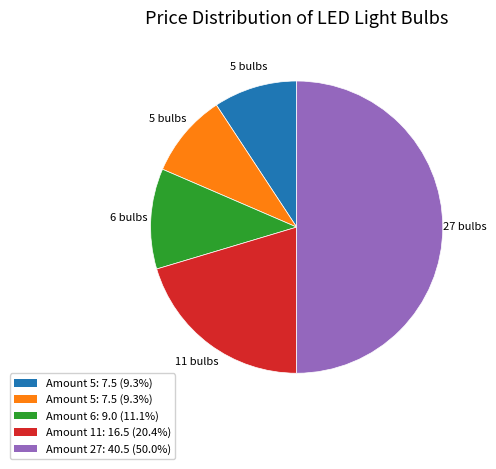

Count the number of slices in the pie.

5